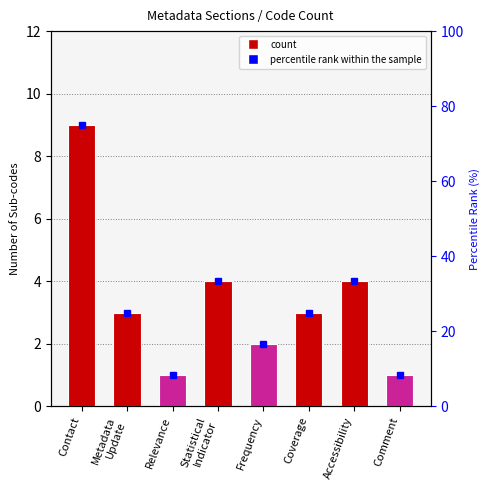

Reading right to left, transcribe all the data shown in this chart.

1	4	3	2	4	1	3	9